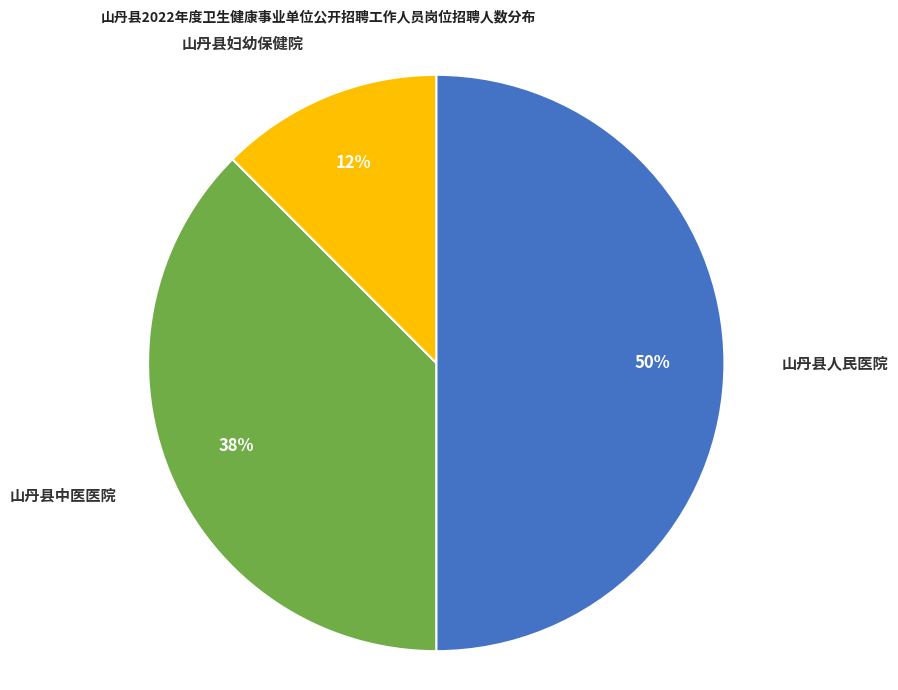

To the nearest percent, what is the average slice percentage?

33%